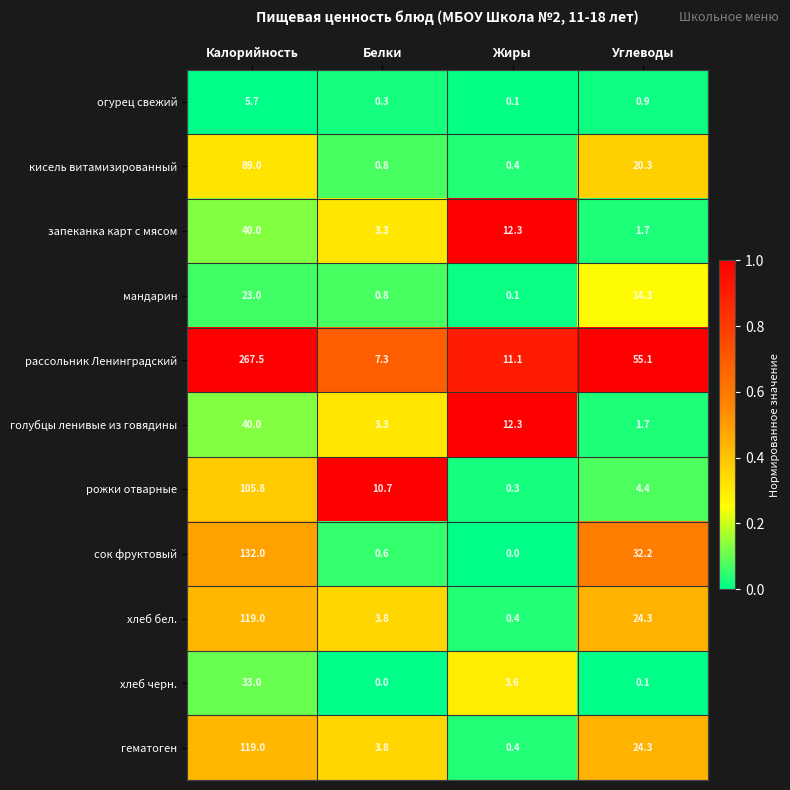

Is it true that огурец свежий equals 0.9 at Углеводы?

True